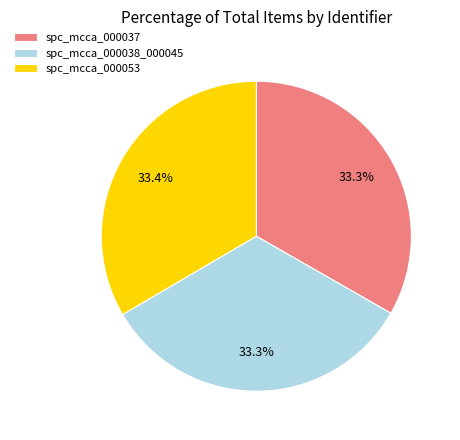

Does spc_mcca_000038_000045 account for over 50% of the chart?

No